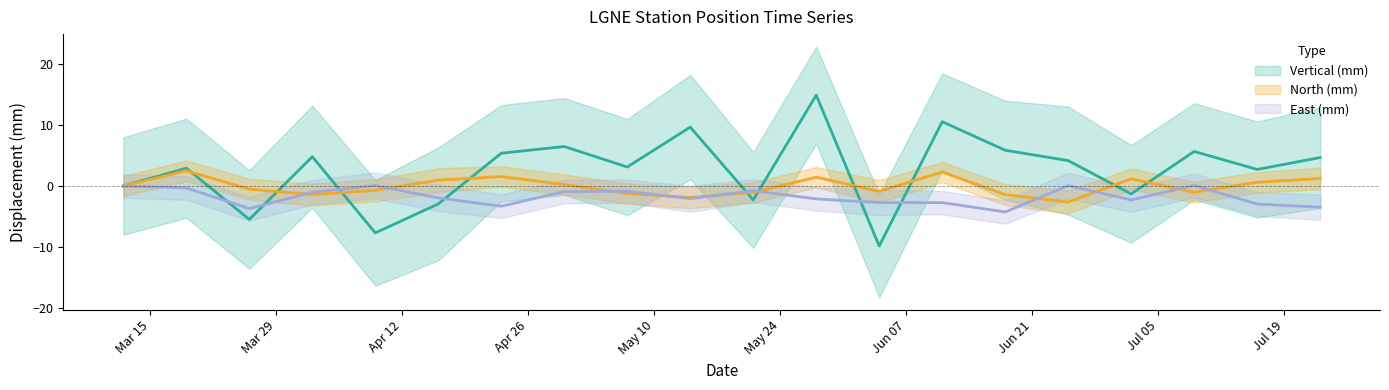

Between 2010-04-16 and 2010-05-07, which is larger?

2010-04-16